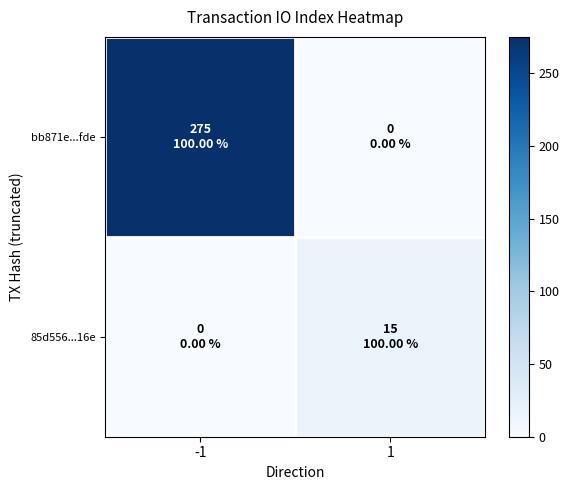

Which series changed the most between -1 and 1?

bb871e...fde